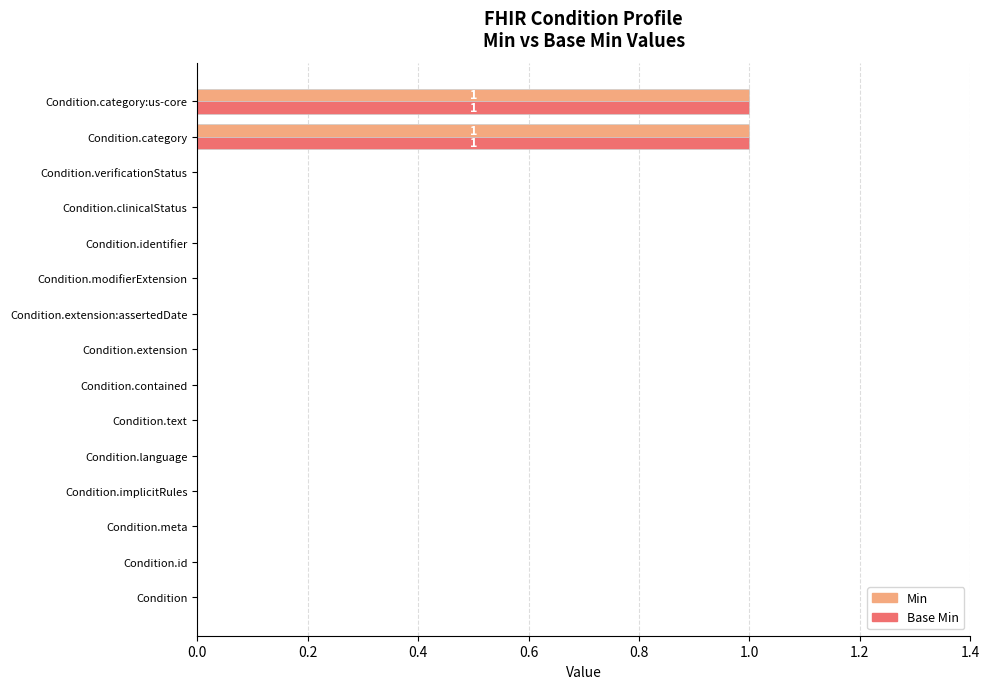

Is it true that Base Min equals -1 at Condition.extension:assertedDate?

False